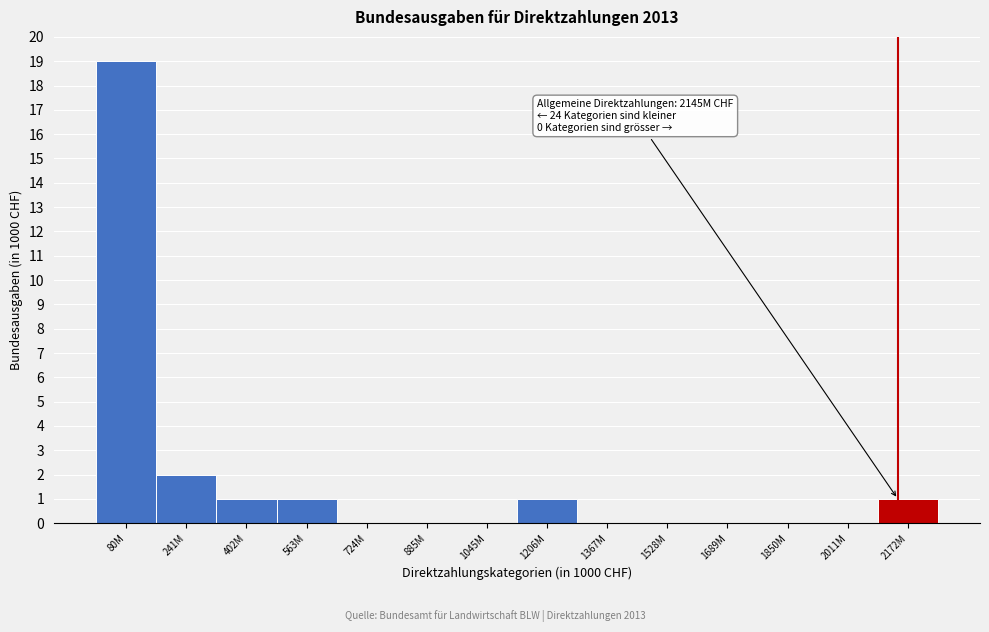

Reading left to right, list all the values displayed in this chart.

80M=19	241M=2	402M=1	563M=1	724M=0	885M=0	1045M=0	1206M=1	1367M=0	1528M=0	1689M=0	1850M=0	2011M=0	2172M=1